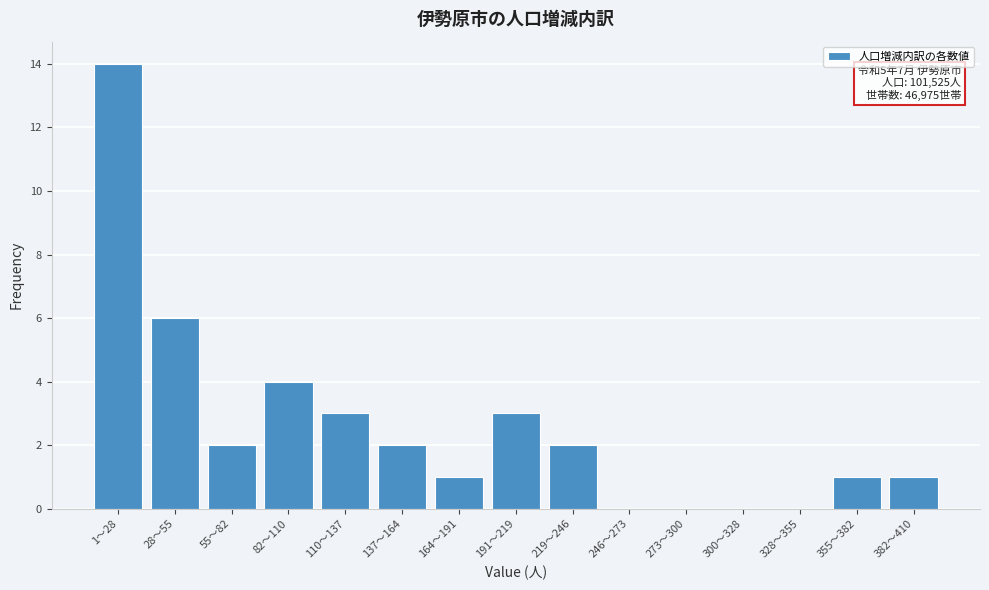

Reading left to right, extract all data points from this chart.

1～28=14	28～55=6	55～82=2	82～110=4	110～137=3	137～164=2	164～191=1	191～219=3	219～246=2	246～273=0	273～300=0	300～328=0	328～355=0	355～382=1	382～410=1